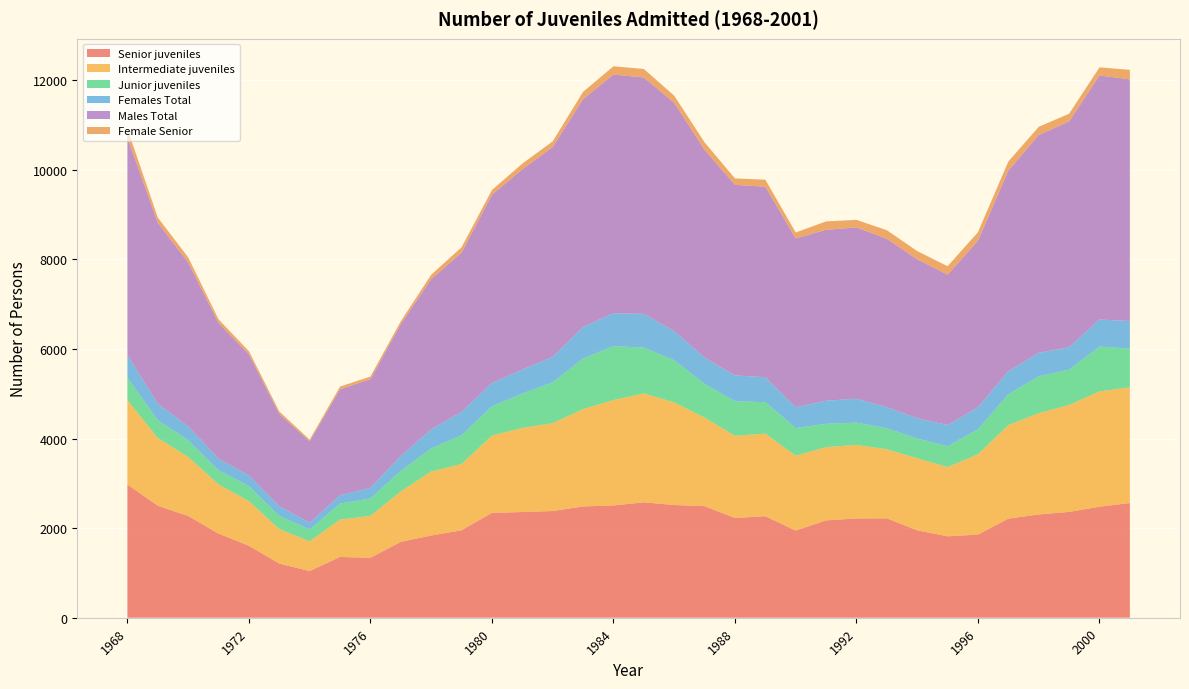

Reading left to right, extract all data points from this chart.

Senior juveniles: 1968=2973	1969=2500	1970=2271	1971=1878	1972=1607	1973=1209	1974=1042	1975=1357	1976=1338	1977=1694	1978=1835	1979=1953	1980=2340	1981=2359	1982=2382	1983=2484	1984=2506	1985=2576	1986=2516	1987=2490	1988=2227	1989=2266	1990=1945	1991=2173	1992=2216	1993=2218	1994=1950	1995=1818	1996=1855	1997=2212	1998=2305	1999=2362	2000=2479	2001=2560
Intermediate juveniles: 1968=1886	1969=1511	1970=1318	1971=1098	1972=995	1973=771	1974=663	1975=834	1976=935	1977=1125	1978=1428	1979=1479	1980=1726	1981=1878	1982=1960	1983=2172	1984=2352	1985=2431	1986=2289	1987=1977	1988=1833	1989=1843	1990=1671	1991=1635	1992=1641	1993=1541	1994=1610	1995=1544	1996=1794	1997=2087	1998=2260	1999=2387	2000=2574	2001=2583
Junior juveniles: 1968=498	1969=398	1970=376	1971=314	1972=338	1973=296	1974=264	1975=358	1976=389	1977=458	1978=516	1979=642	1980=654	1981=767	1982=911	1983=1131	1984=1204	1985=1022	1986=942	1987=755	1988=771	1989=702	1990=618	1991=521	1992=499	1993=470	1994=440	1995=466	1996=559	1997=690	1998=823	1999=789	2000=999	2001=865
Females Total: 1968=507	1969=370	1970=307	1971=259	1972=238	1973=213	1974=152	1975=185	1976=237	1977=330	1978=428	1979=518	1980=519	1981=536	1982=569	1983=703	1984=736	1985=753	1986=649	1987=583	1988=577	1989=558	1990=465	1991=516	1992=531	1993=472	1994=452	1995=475	1996=489	1997=514	1998=525	1999=500	2000=604	2001=615
Males Total: 1968=4850	1969=4039	1970=3658	1971=3031	1972=2702	1973=2063	1974=1817	1975=2364	1976=2425	1977=2947	1978=3351	1979=3556	1980=4201	1981=4468	1982=4684	1983=5084	1984=5326	1985=5276	1986=5098	1987=4639	1988=4254	1989=4253	1990=3769	1991=3813	1992=3825	1993=3757	1994=3548	1995=3353	1996=3719	1997=4475	1998=4863	1999=5038	2000=5448	2001=5393
Female Senior: 1968=197	1969=114	1970=114	1971=80	1972=69	1973=52	1974=36	1975=61	1976=59	1977=63	1978=97	1979=120	1980=106	1981=127	1982=126	1983=163	1984=184	1985=190	1986=158	1987=166	1988=143	1989=155	1990=130	1991=188	1992=168	1993=191	1994=183	1995=189	1996=189	1997=205	1998=181	1999=173	2000=180	2001=213